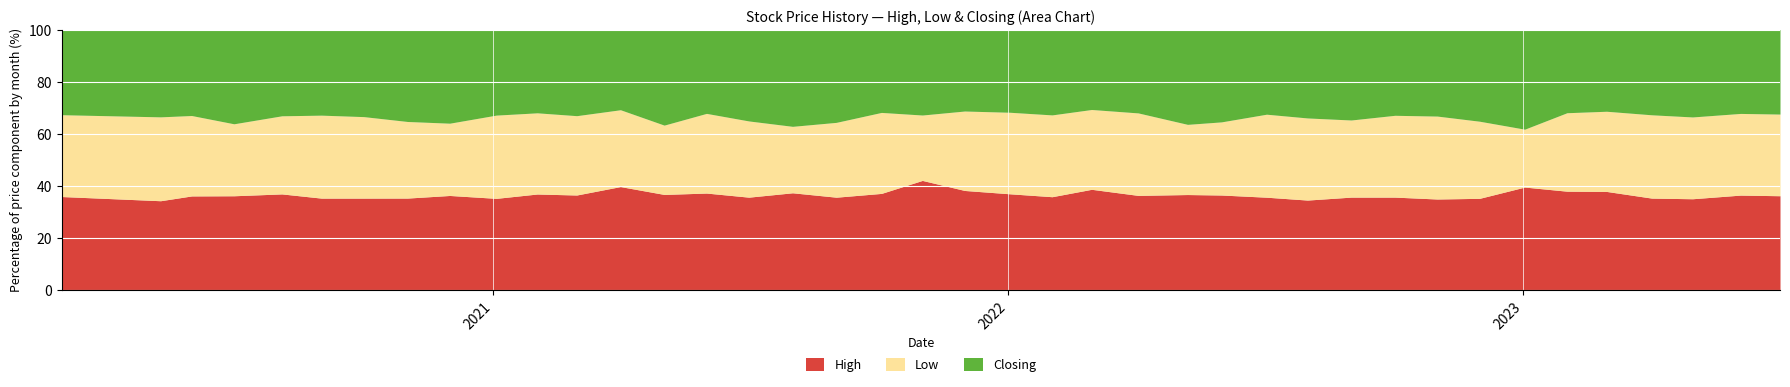

True or false: Closing and Low cross at least once.

False